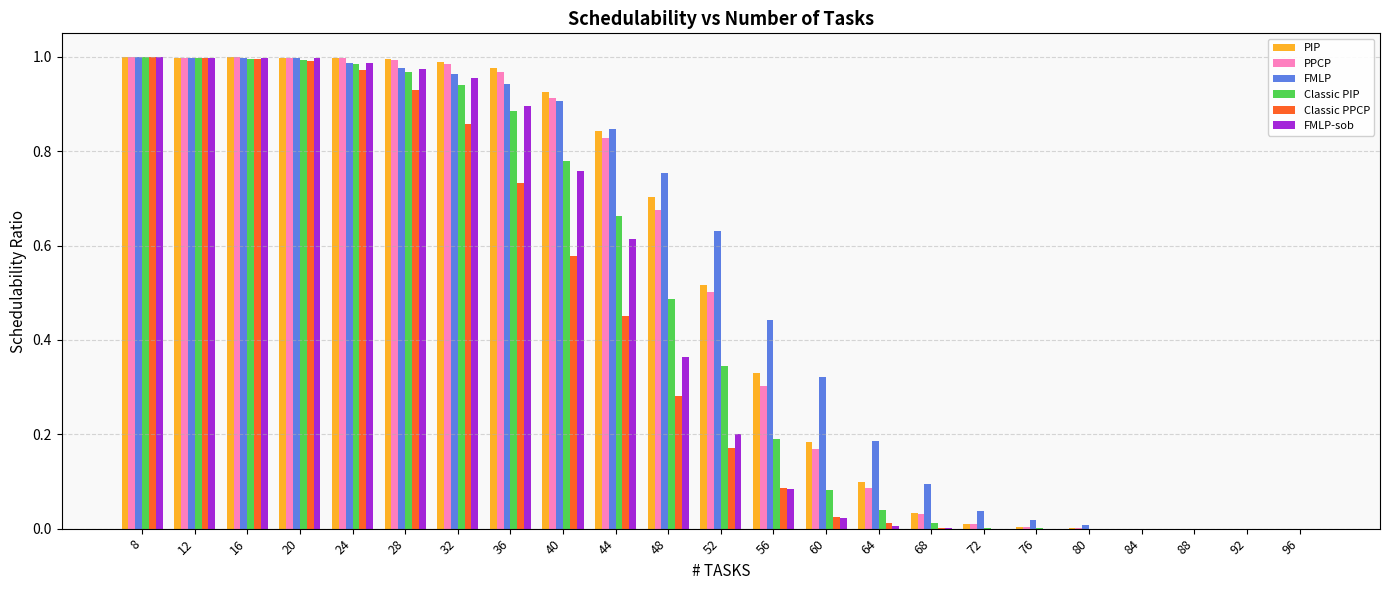

What is the total value across all series at 28?

5.8